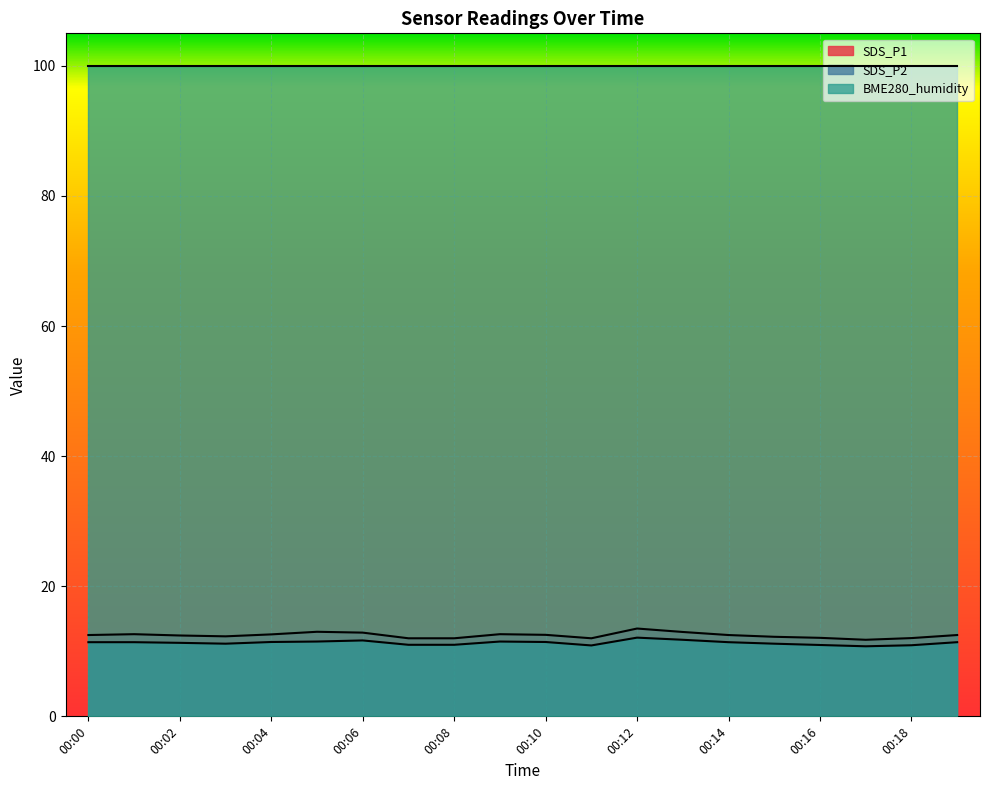

At 00:08, list the series in order from smallest to largest.

SDS_P2, SDS_P1, BME280_humidity